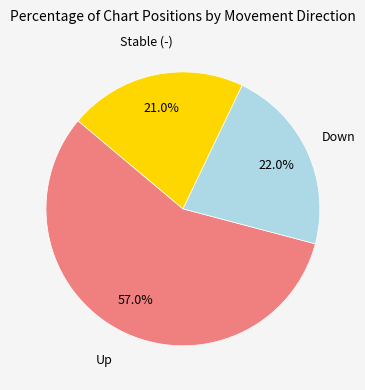

How many slices are in this pie chart?

3